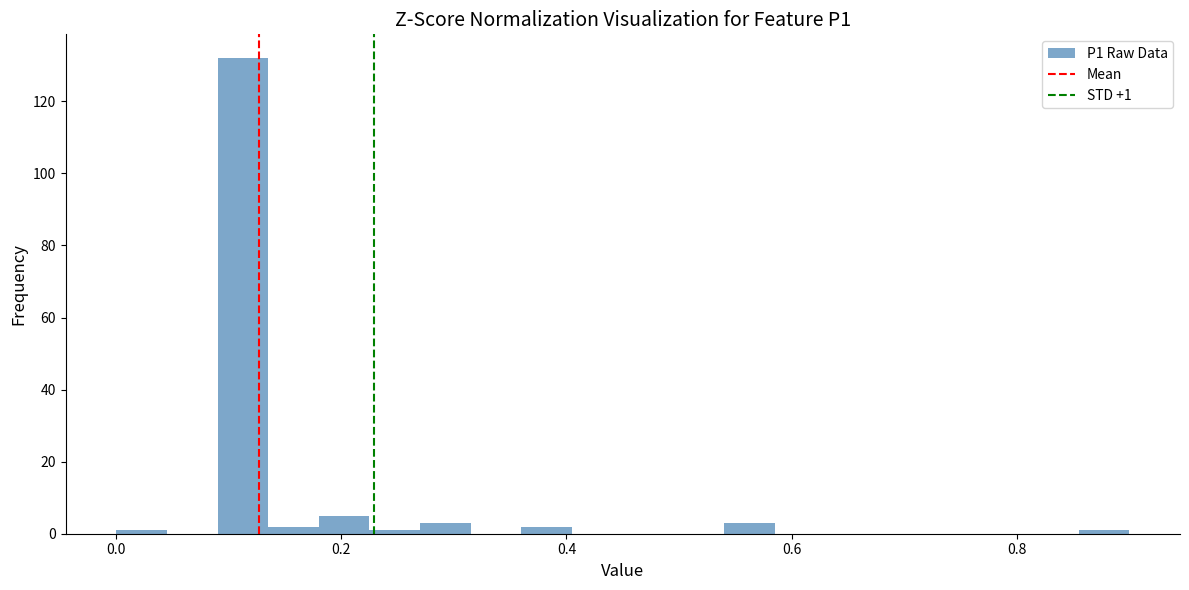

Around what value on the x-axis is the tallest bar? Give the approximate position of its centre, as read against the axis.

0.12